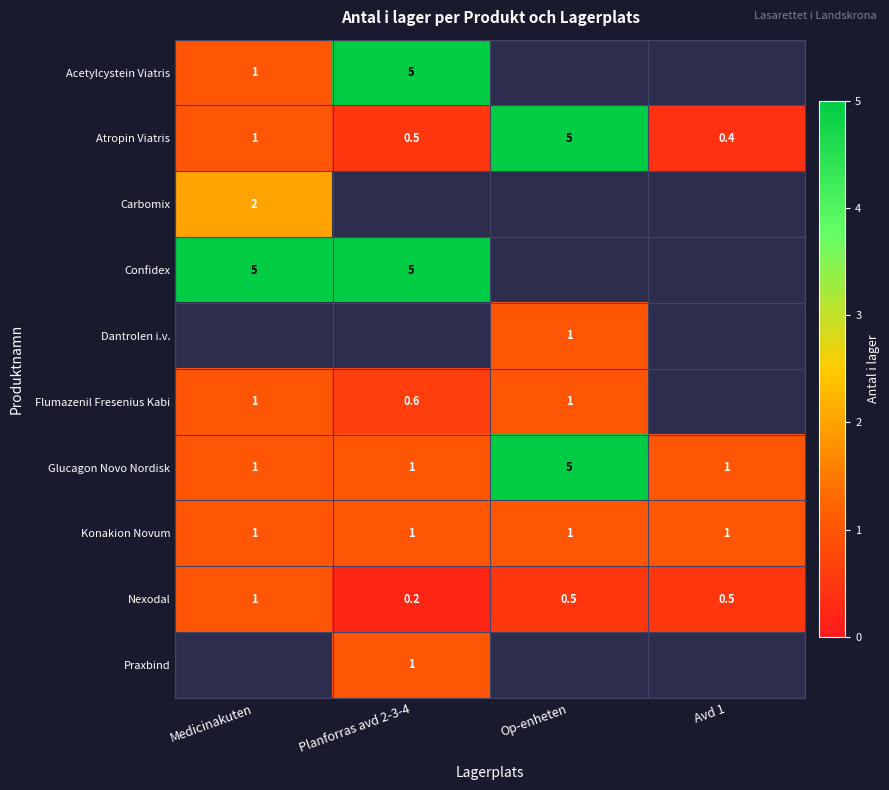

What is the sum of the Atropin Viatris values at Op-enheten and Planforras avd 2-3-4?

5.5